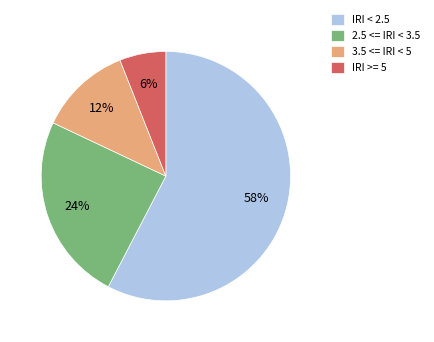

To the nearest percent, what is the difference between the 2.5 <= IRI < 3.5 and 3.5 <= IRI < 5 slice percentages?

12%